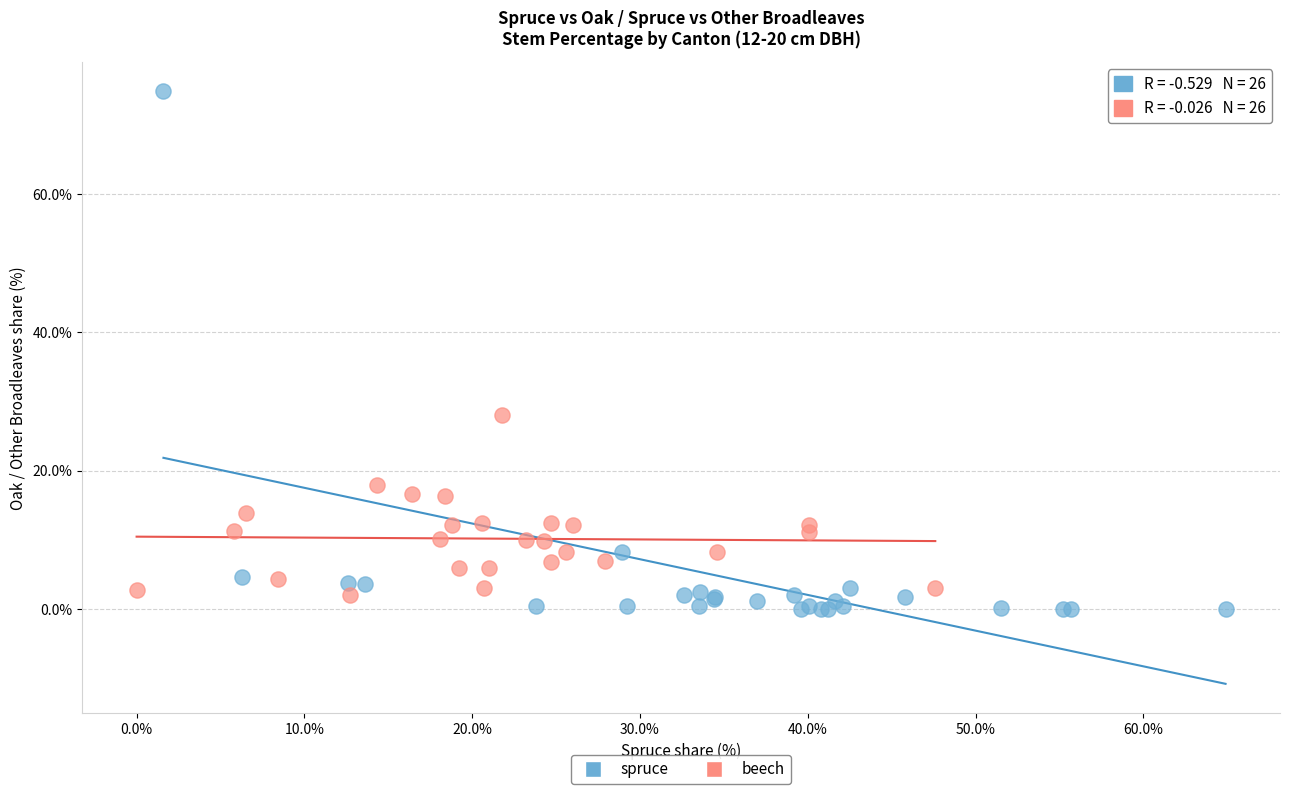

Which series has the largest Y range (max minus min)?

spruce